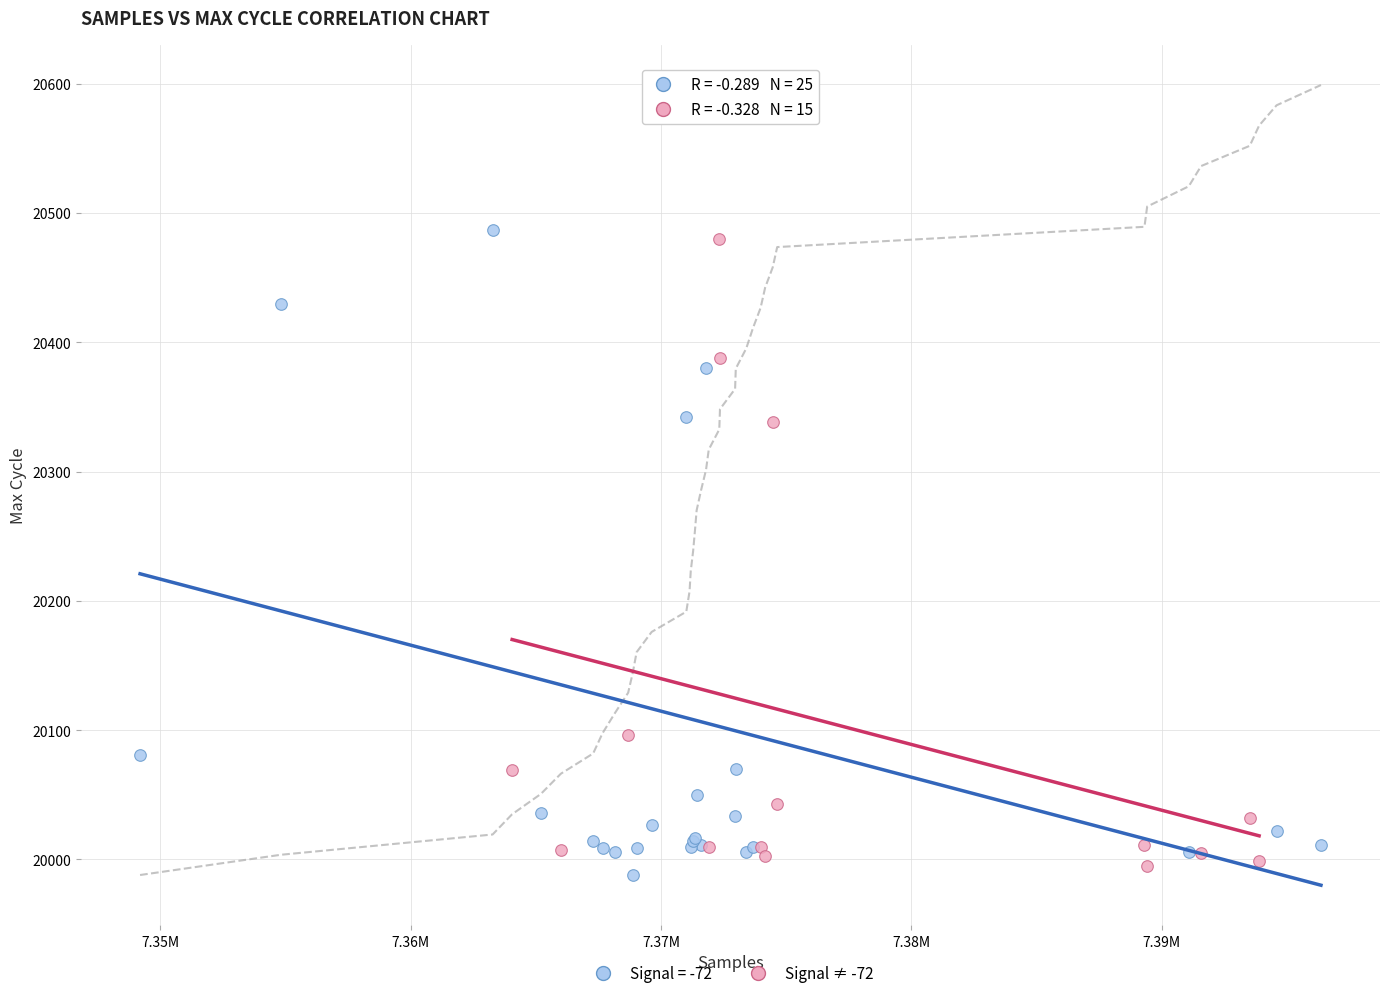

Which series reaches the maximum Y coordinate?

Signal = -72